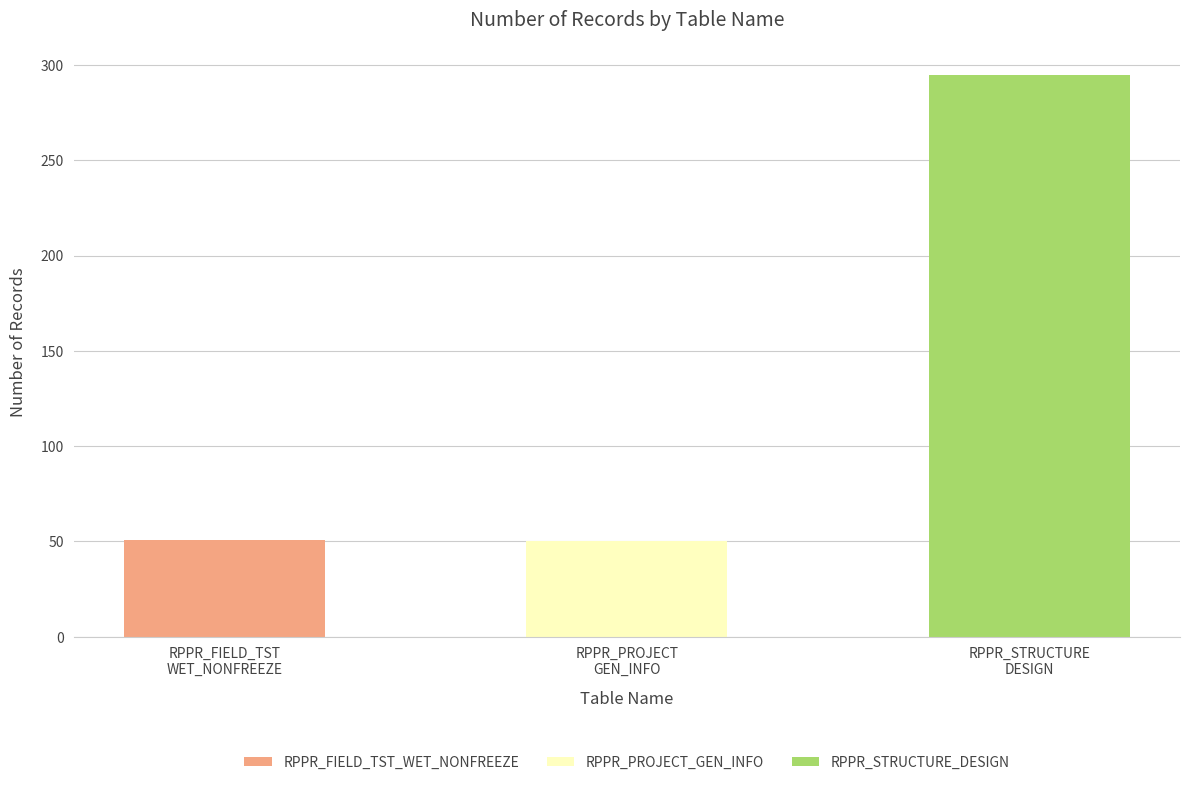

Count the number of values greater than 51.

1